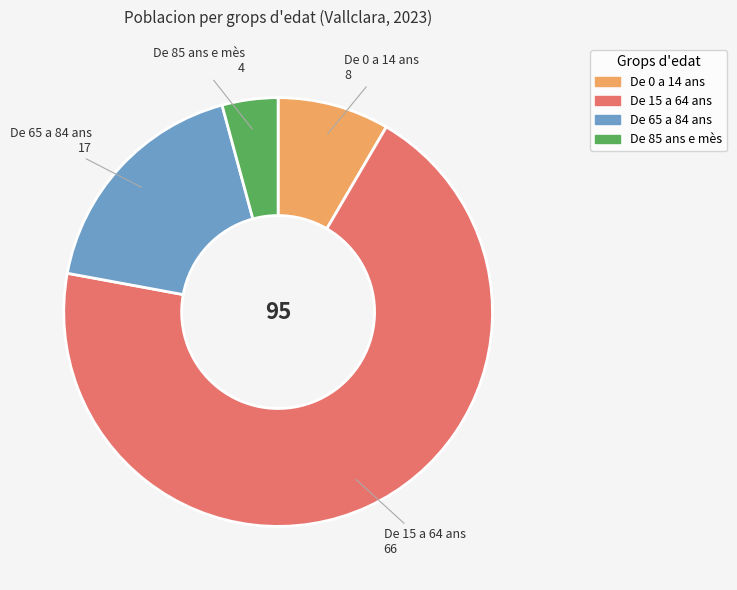

Count the number of slices in the pie.

4